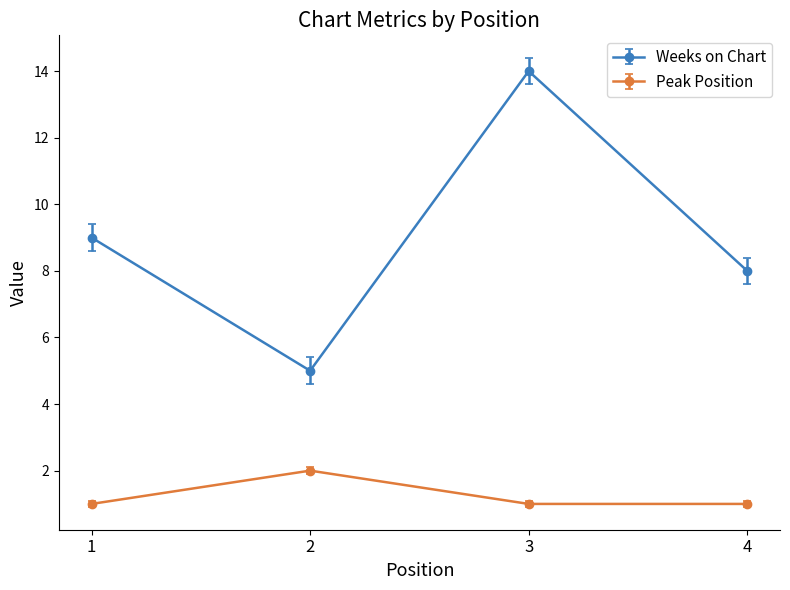

What is the maximum value for Weeks on Chart?

14